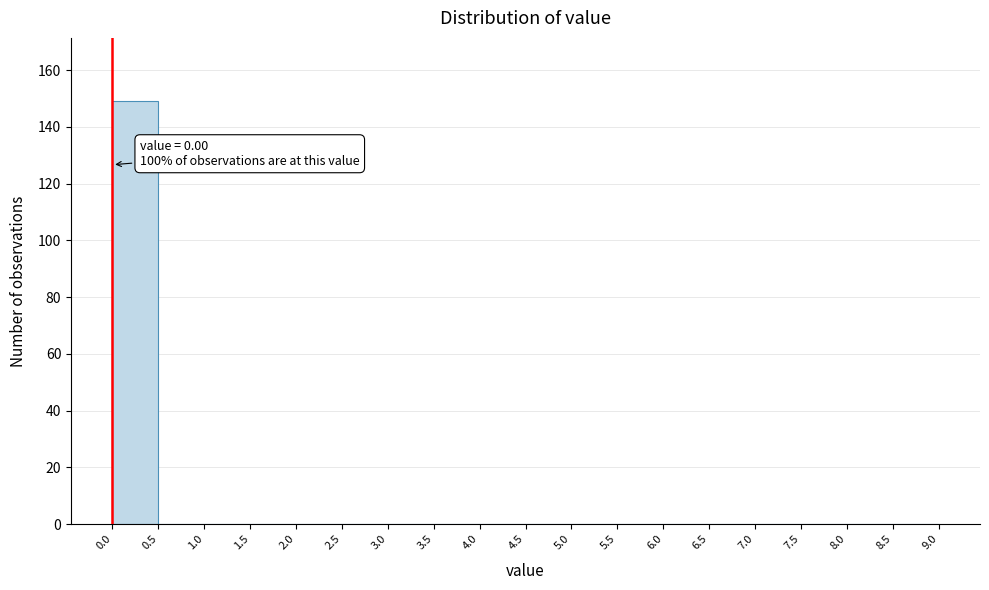

Over which range of the x-axis is the bar tallest?

0.0 to 0.5